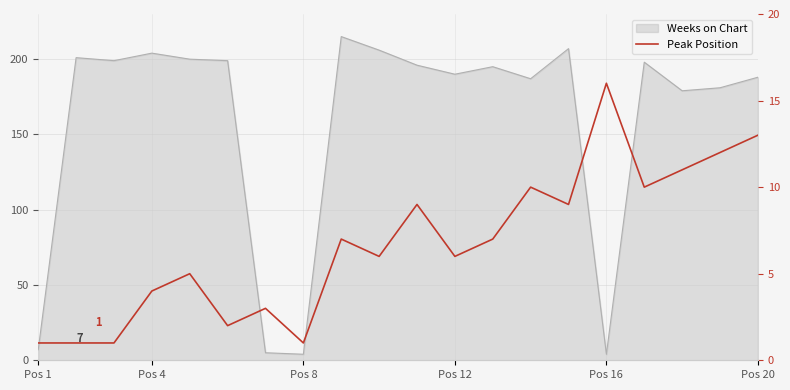

What is the sum of all values?

134